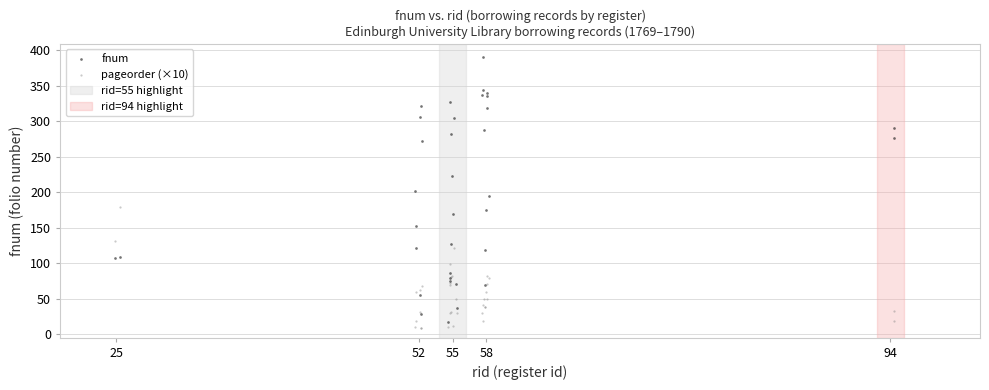

Which series has the largest Y range (max minus min)?

fnum